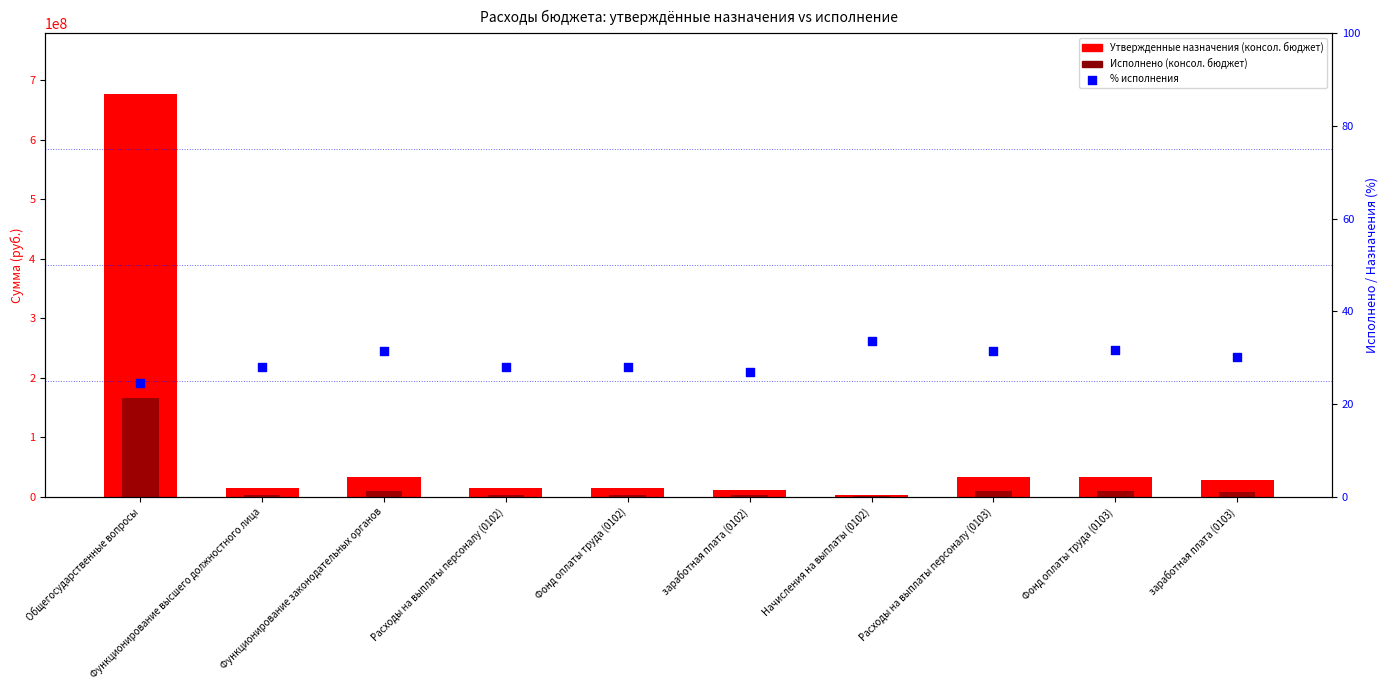

At which category is the sum across all series the highest?

Общегосударственные вопросы